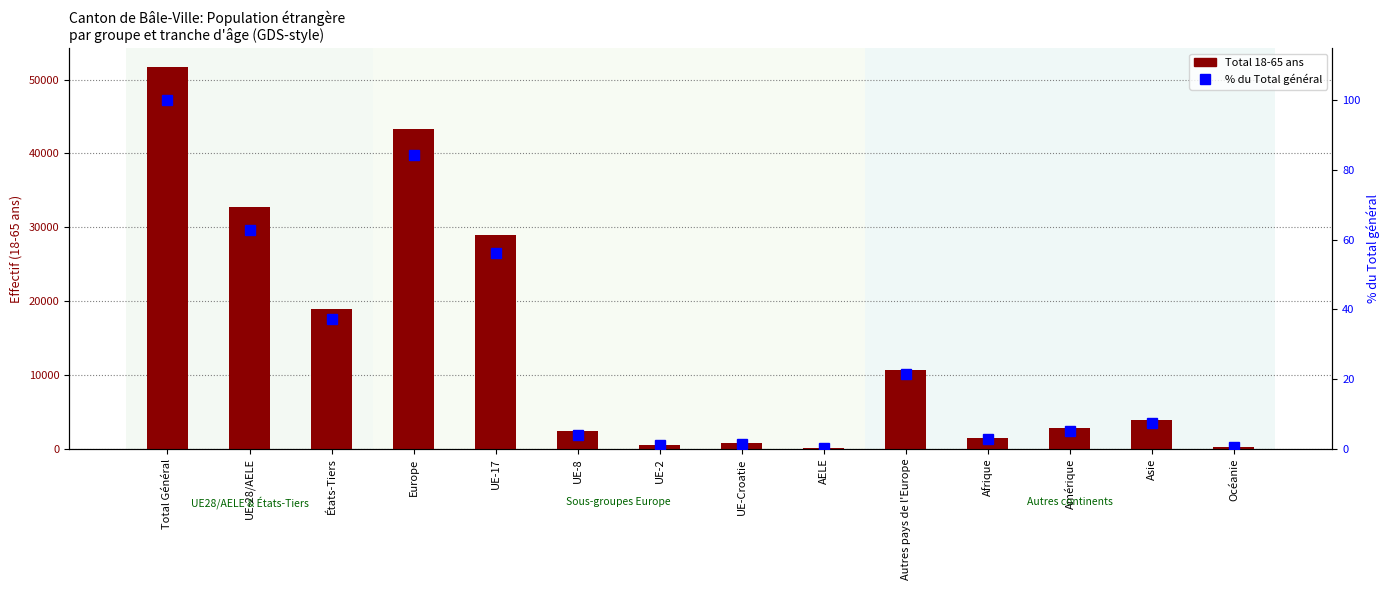

Where is % du Total général nearest to the value 50?

UE-17